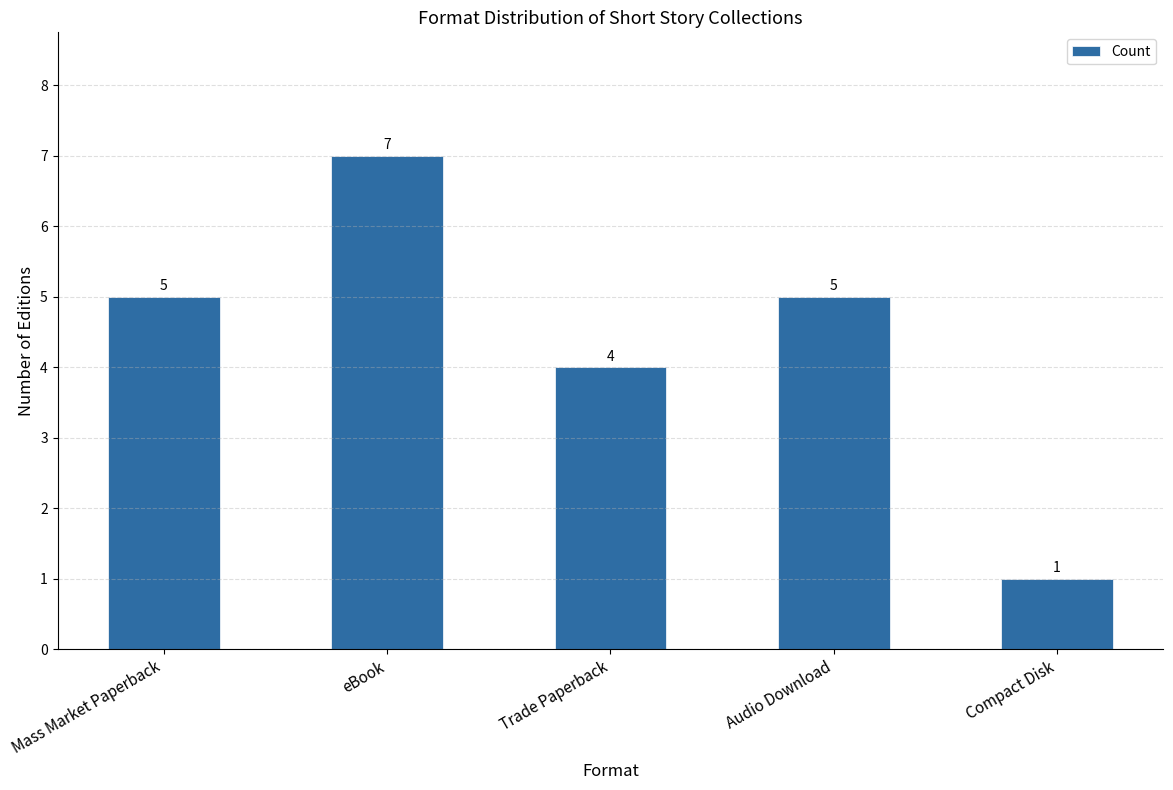

The chart shows a value of 4 at Trade Paperback. True or false?

True